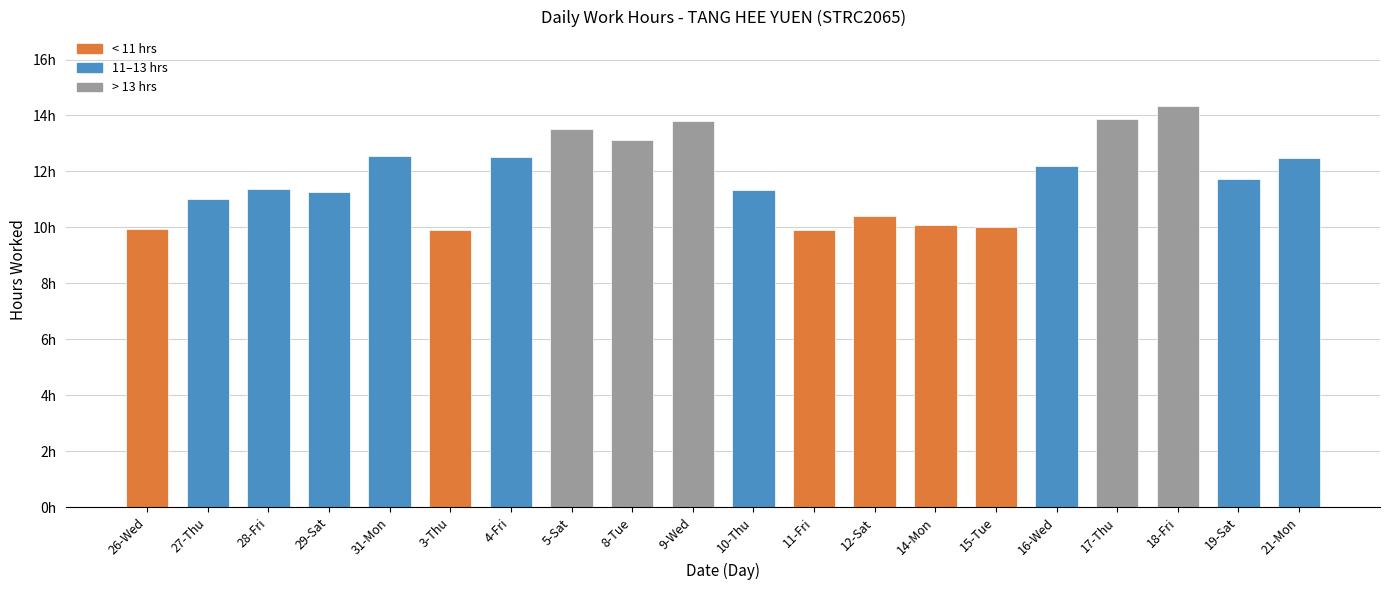

Count the number of data series in this chart.

1